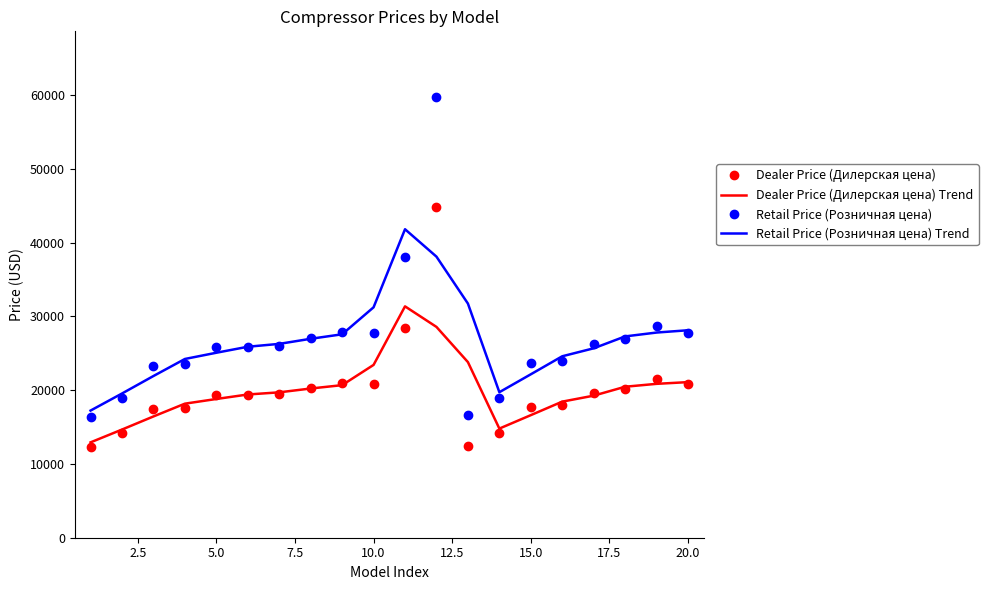

True or false: Dealer Price (Дилерская цена) and Retail Price (Розничная цена) cross at least once.

False